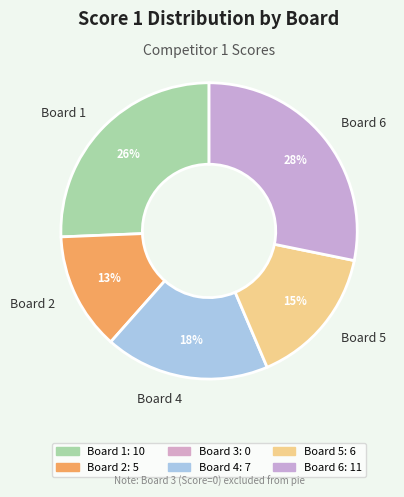

Combined, do Board 5 and Board 2 account for over 50%?

No